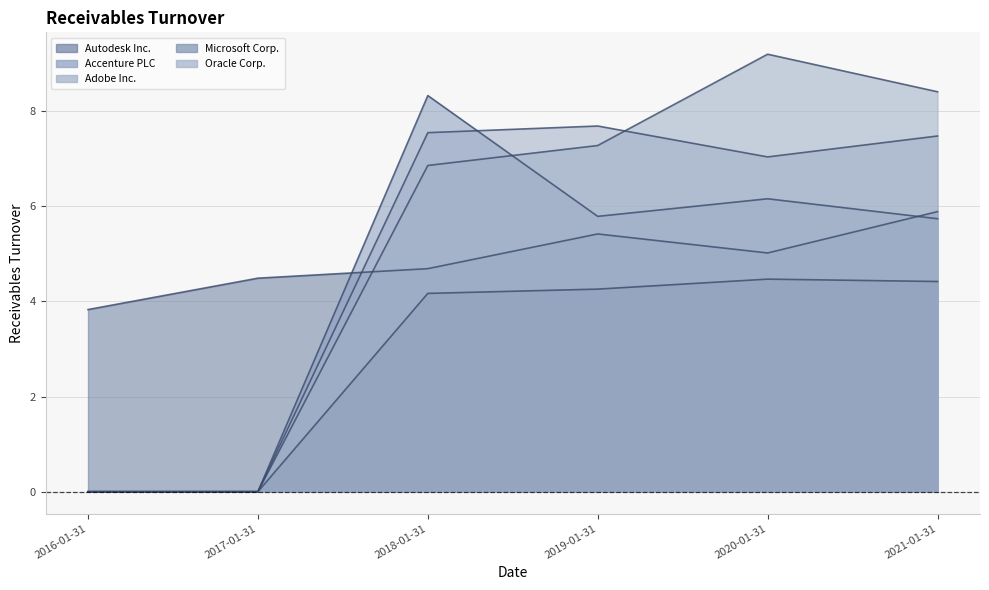

What is the label of the 6th point from the right?

2016-01-31